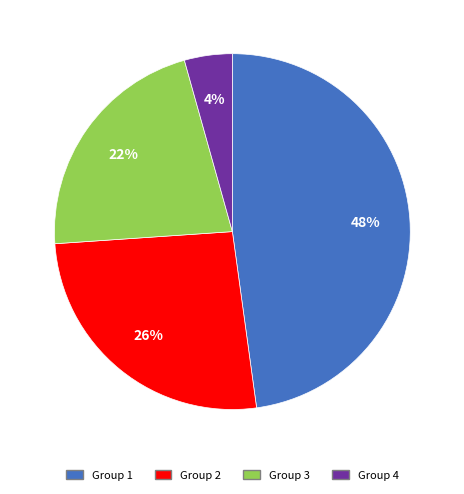

To the nearest percent, what is the average slice percentage?

25%